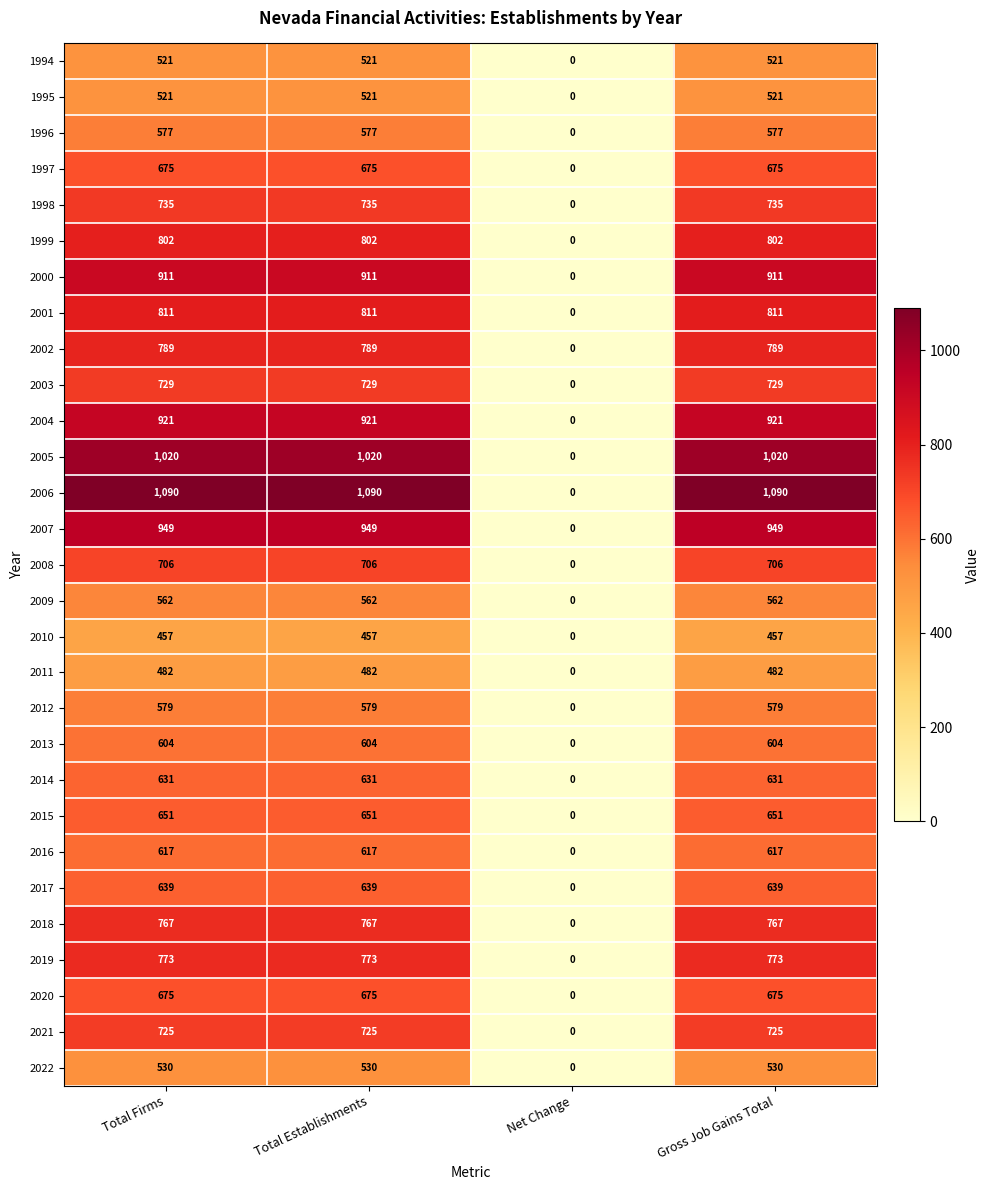

The 2015 series shows 651 at Total Firms. True or false?

True